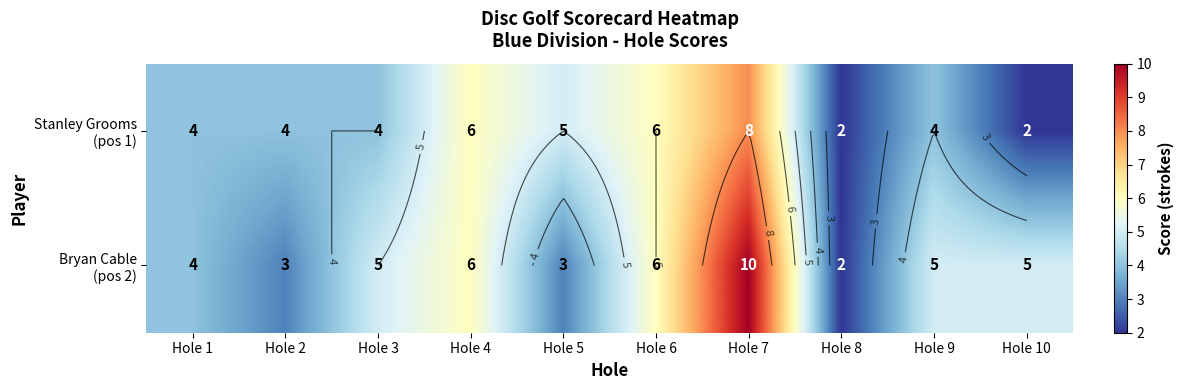

How many series are shown in this chart?

2